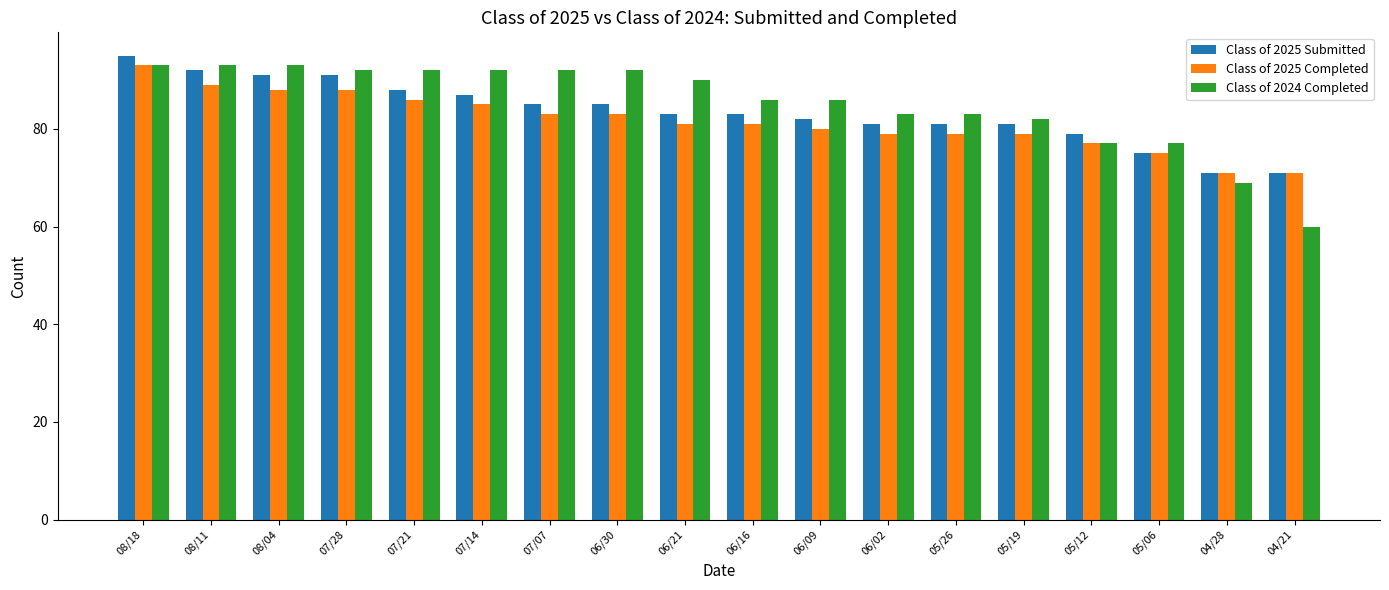

What is the difference between the highest and lowest values at 07/14?

7